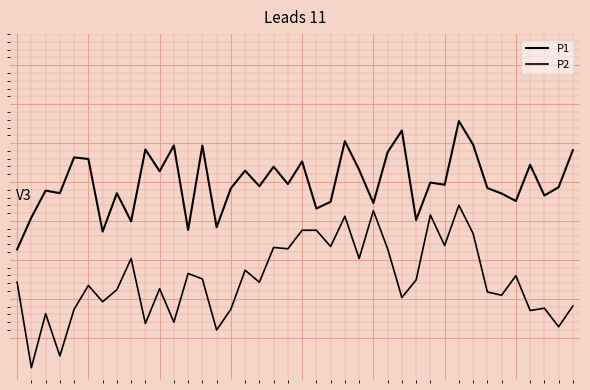

List the labels in order of P2 value, smallest first.

1, 3, 14, 38, 9, 11, 2, 36, 4, 15, 37, 39, 6, 27, 34, 33, 7, 10, 5, 0, 17, 28, 13, 35, 12, 16, 8, 24, 19, 26, 18, 22, 30, 32, 20, 21, 23, 29, 25, 31